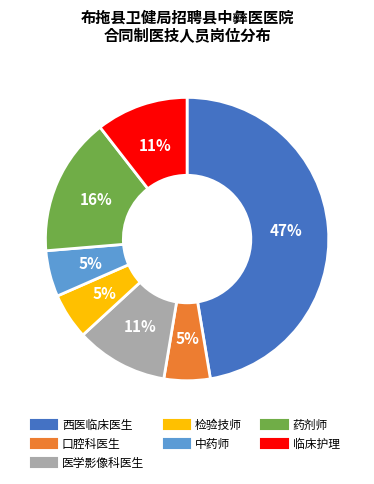

What percentage is the 药剂师 slice, to the nearest percent?

16%